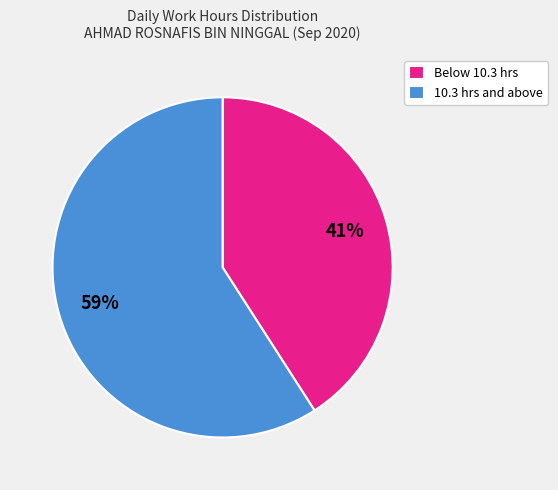

How many segments does this pie chart have?

2